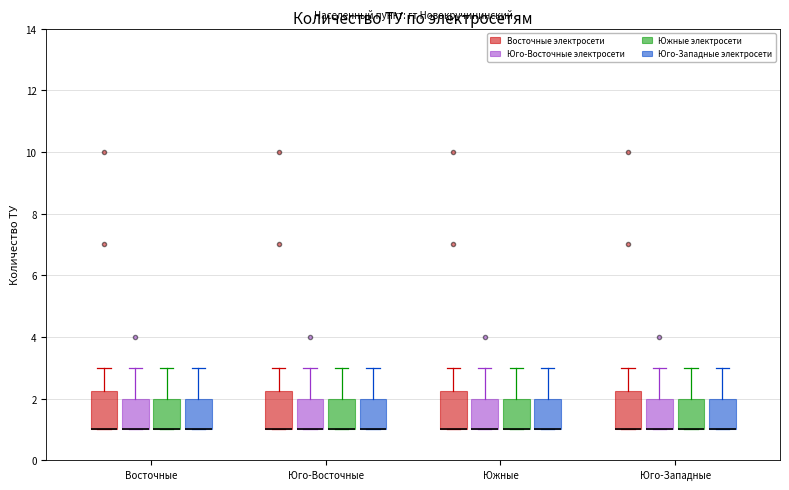

Where does the upper whisker of the box for Восточные (Восточные электросети) end on the y-axis? The values are not printed on the chart, so give them approximately, as read against the axis.

3.0